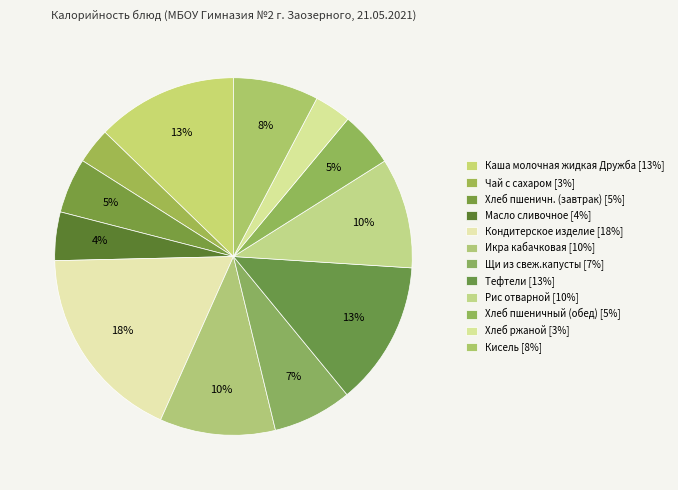

Is it true that Хлеб ржаной is 14% of the pie?

False